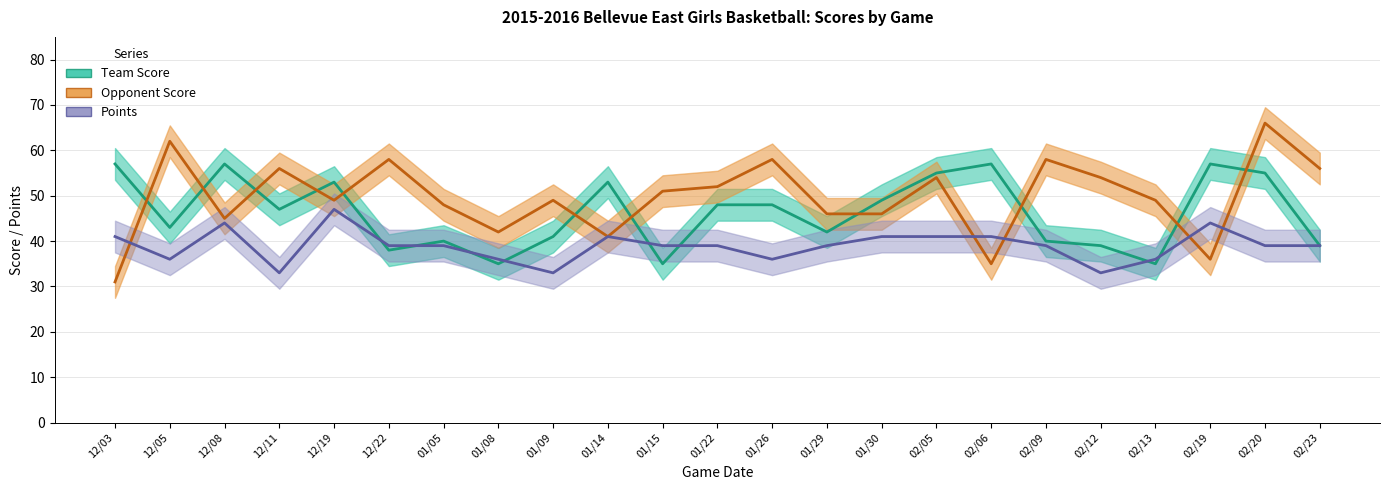

What is the label of the 4th point from the right?

02/13